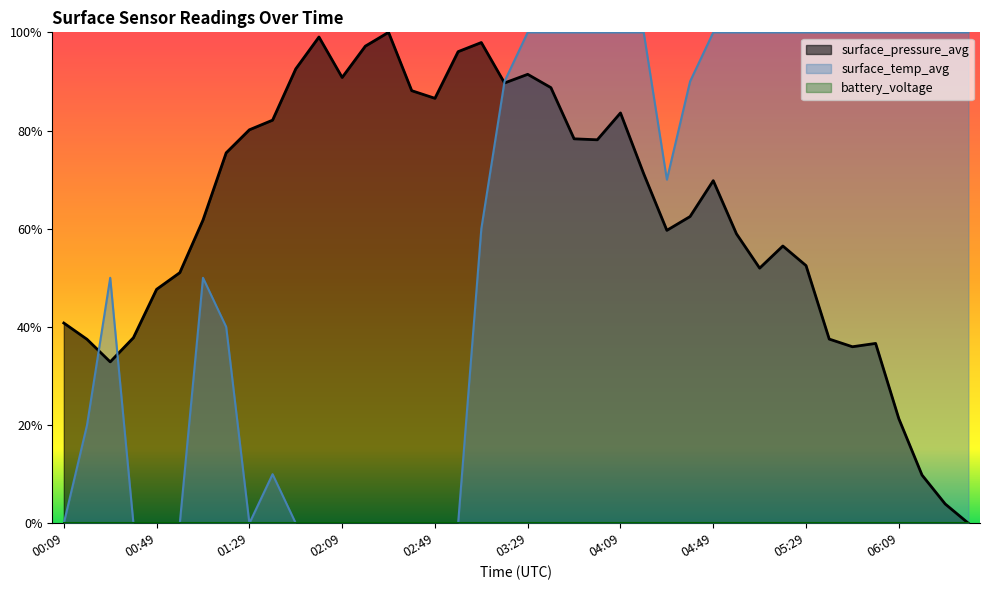

What is the difference between the maximum and minimum values in the surface_pressure_avg series?

1.0